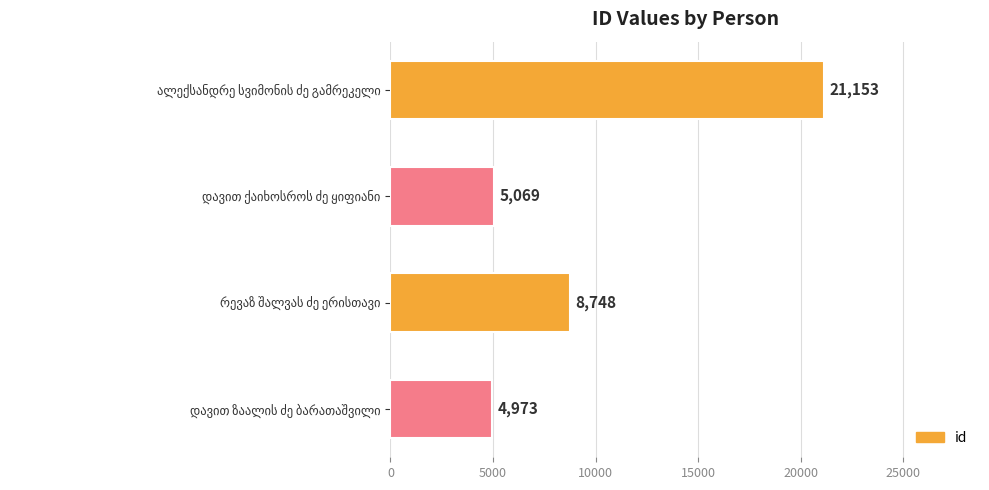

What is the value of the 3rd bar from the top?

8748